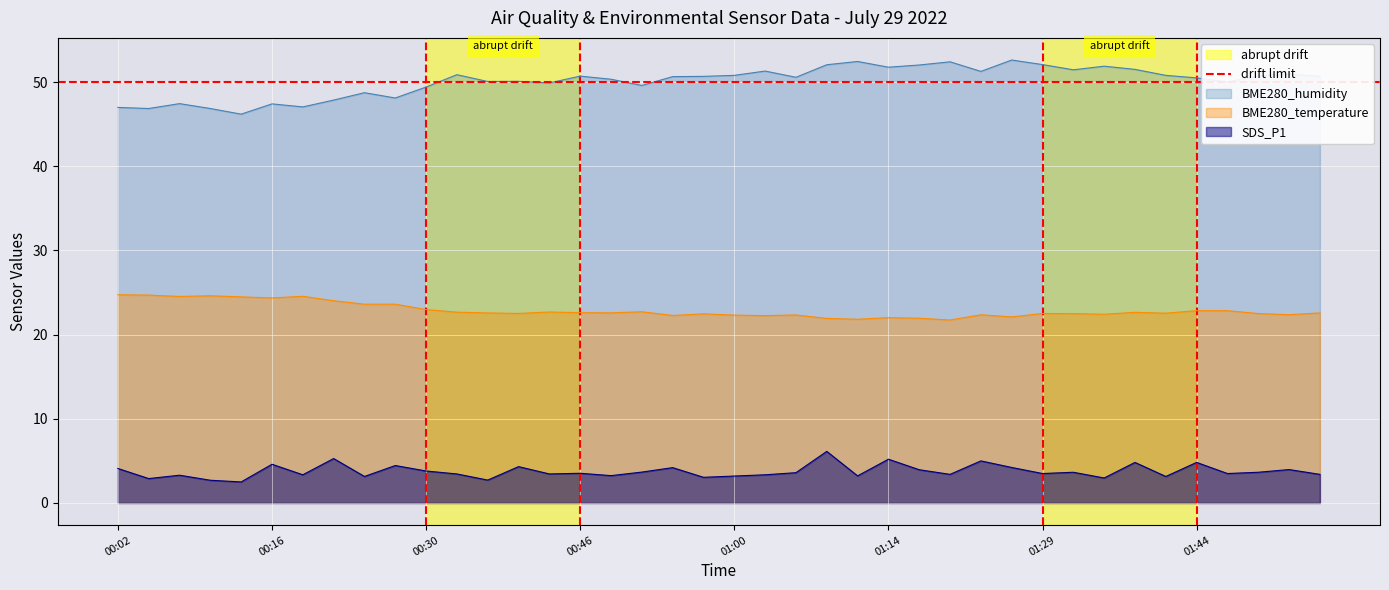

What is the minimum value for SDS_P1?

2.5